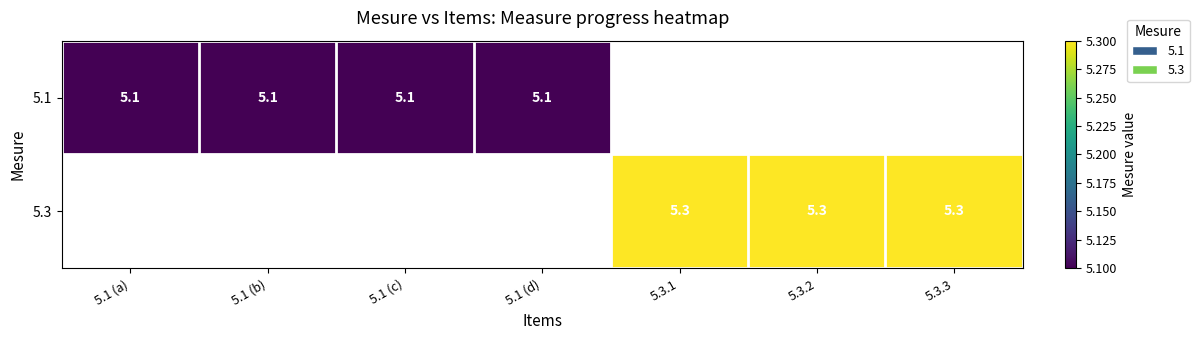

Is the value of 5.3 at 5.3.3 greater than the value of 5.1 at 5.1 (a)?

Yes